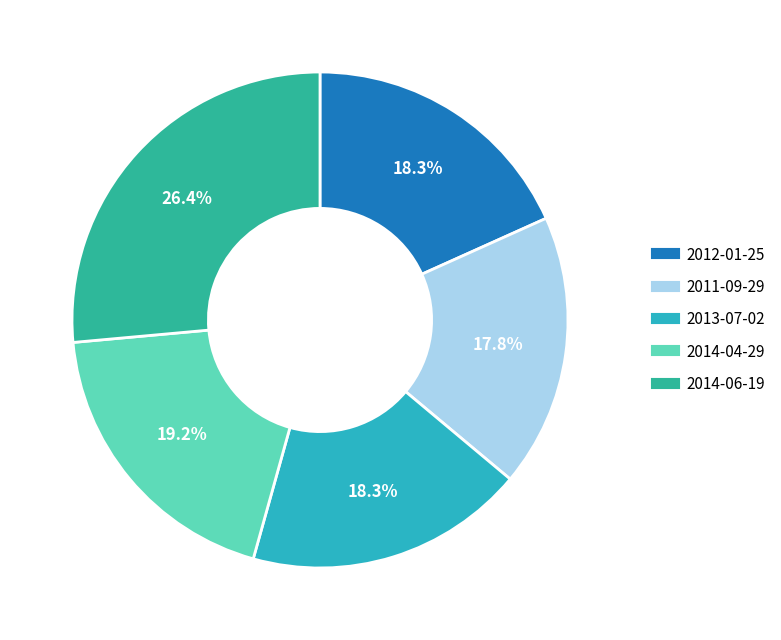

To the nearest percent, what percentage of the pie is 2014-04-29?

19%